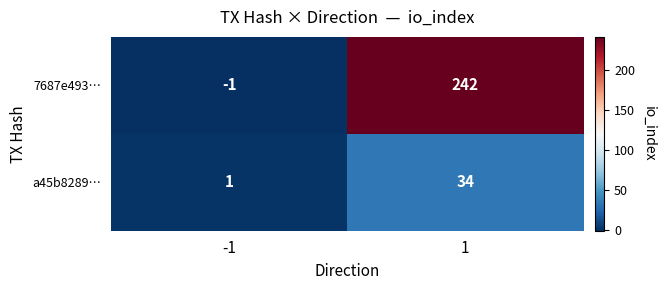

What is the sum of the 7687e493… values at 1 and -1?

241